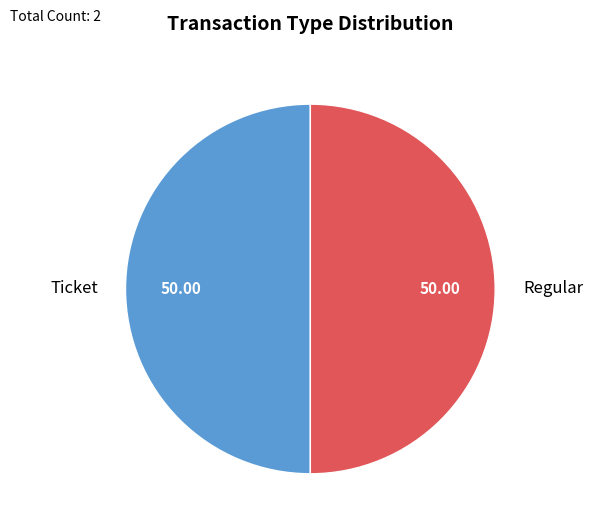

How many segments does this pie chart have?

2